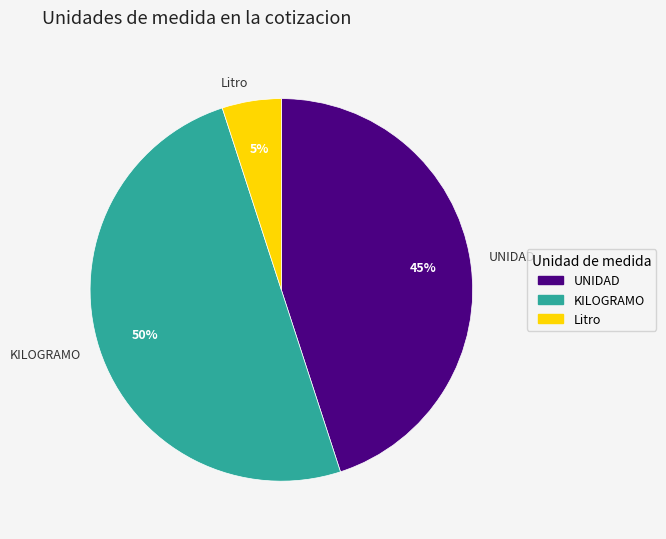

Which slice is the smallest?

Litro